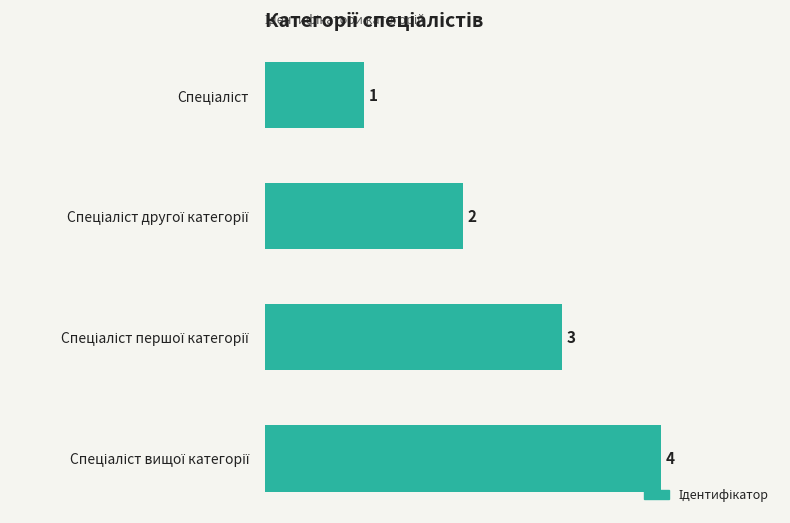

What is the value of the 1st bar from the top?

1